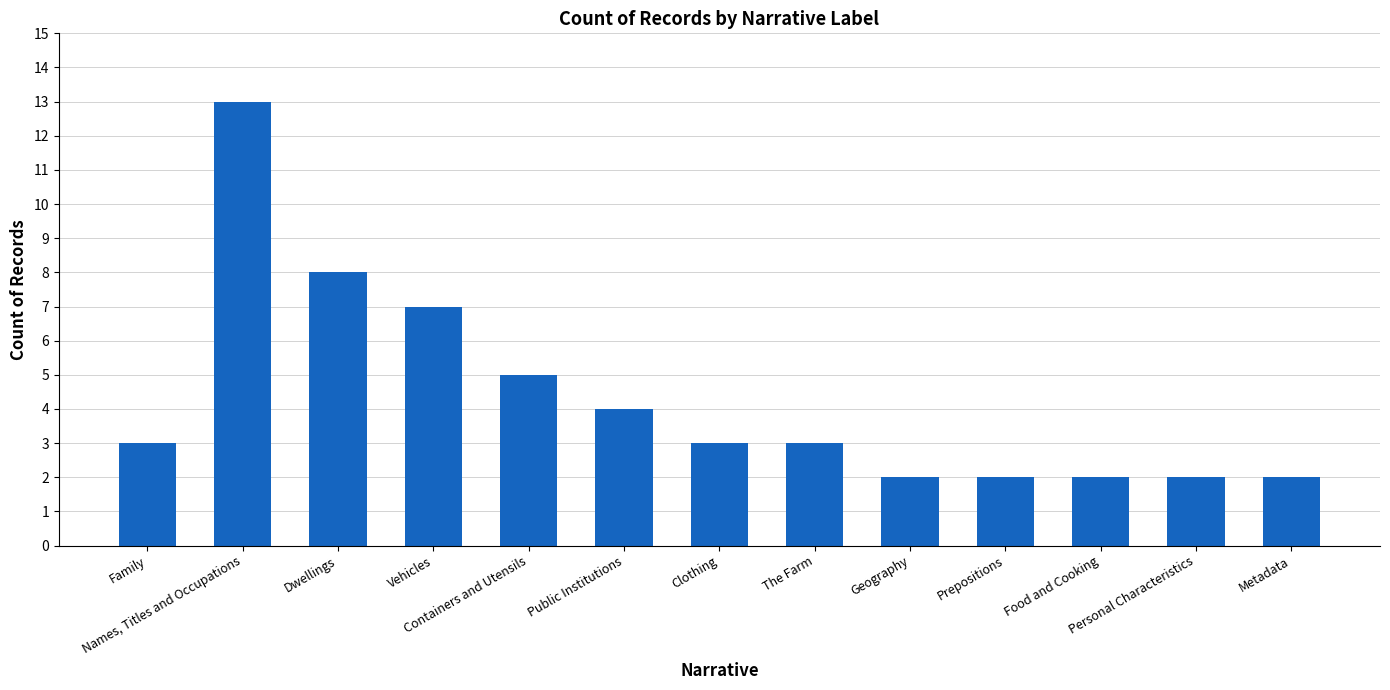

How many distinct data groups are displayed?

1